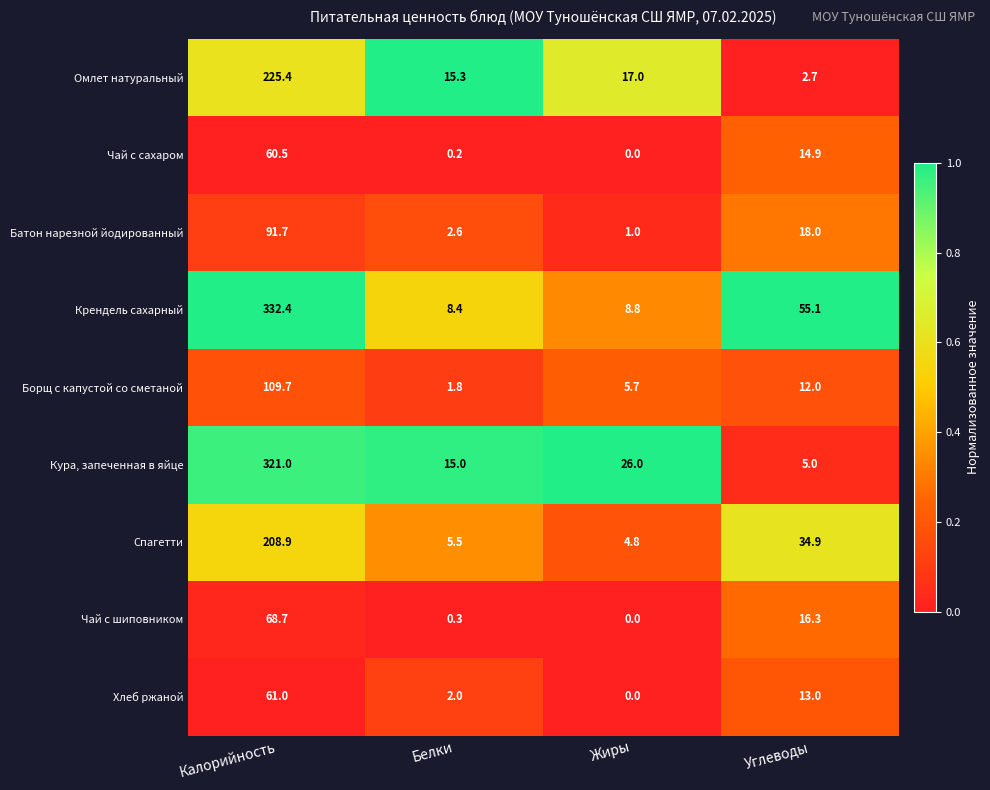

Between Белки and Жиры, which series saw the biggest shift?

Кура, запеченная в яйце